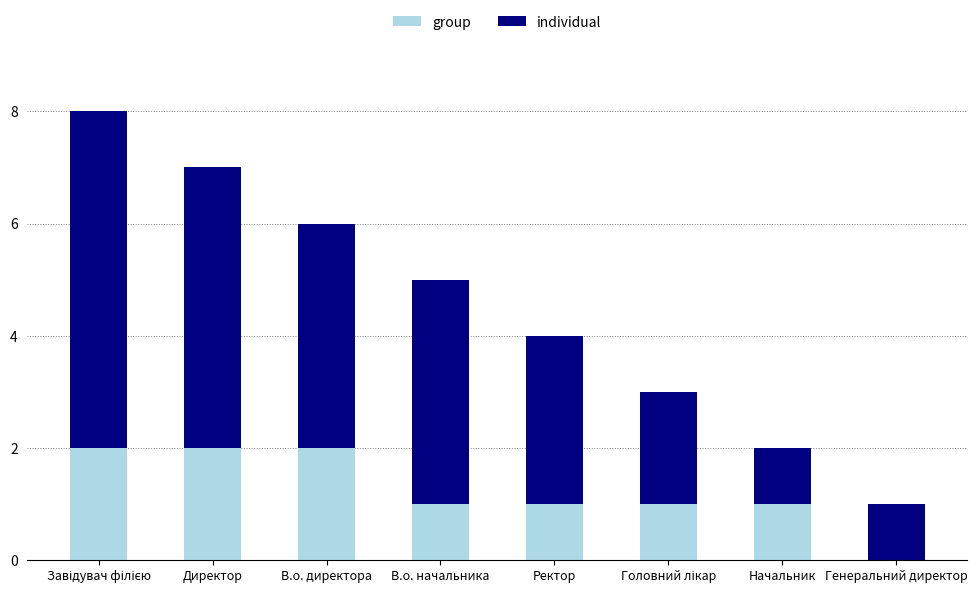

Is it true that group equals 0 at Генеральний директор?

True